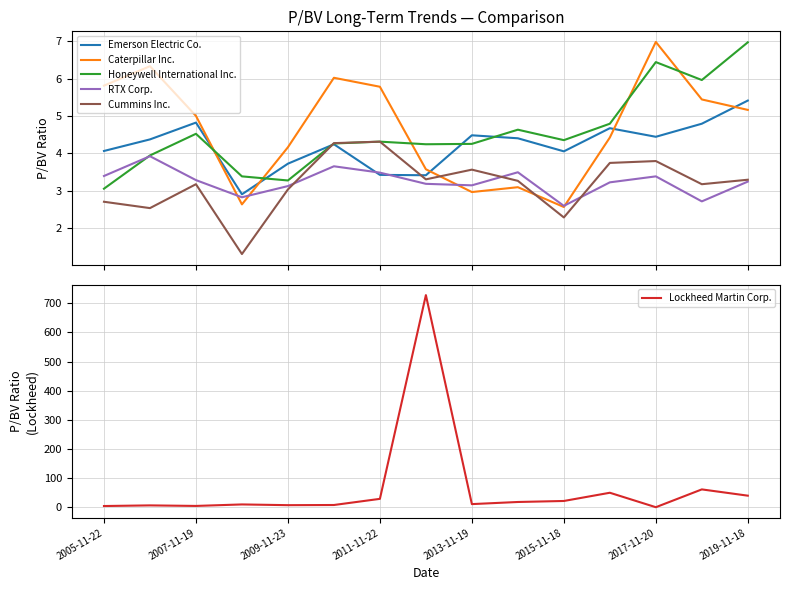

Is it true that Lockheed Martin Corp. equals 68.7 at 2019-11-18?

False